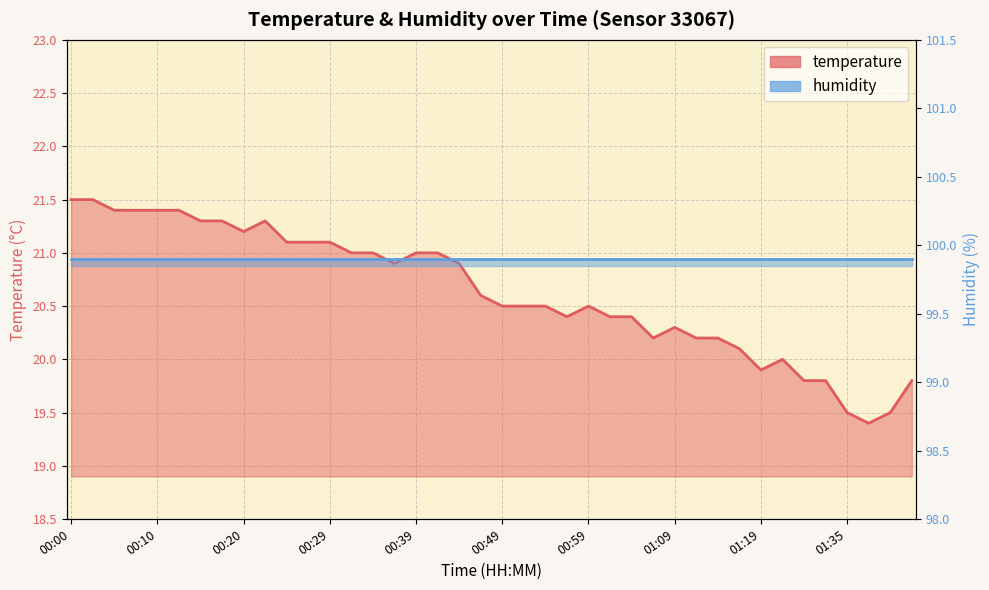

Reading left to right, list all the values displayed in this chart.

21.5	21.5	21.4	21.4	21.4	21.4	21.3	21.3	21.2	21.3	21.1	21.1	21.1	21.0	21.0	20.9	21.0	21.0	20.9	20.6	20.5	20.5	20.5	20.4	20.5	20.4	20.4	20.2	20.3	20.2	20.2	20.1	19.9	20.0	19.8	19.8	19.5	19.4	19.5	19.8